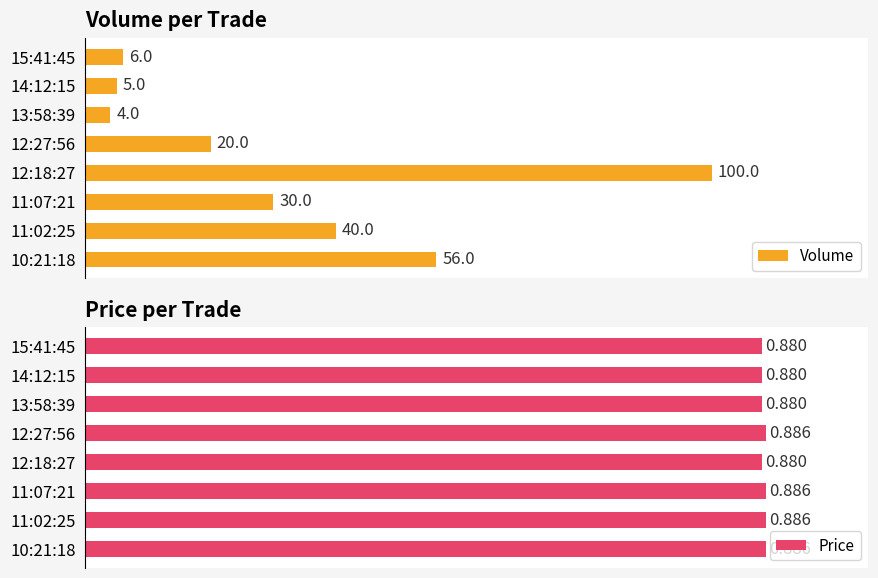

Does the chart contain stacked bars?

No